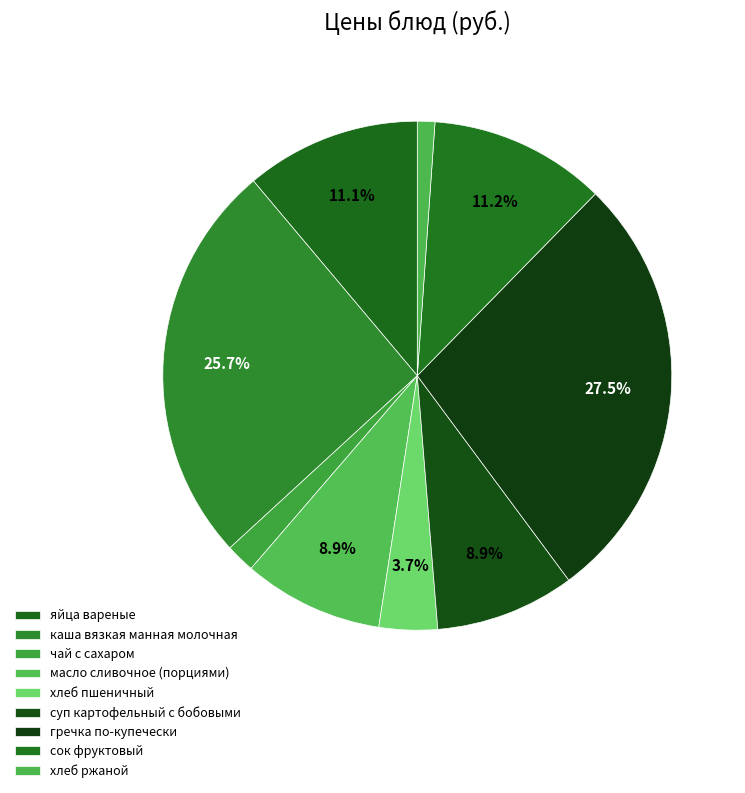

How many slices are in this pie chart?

9